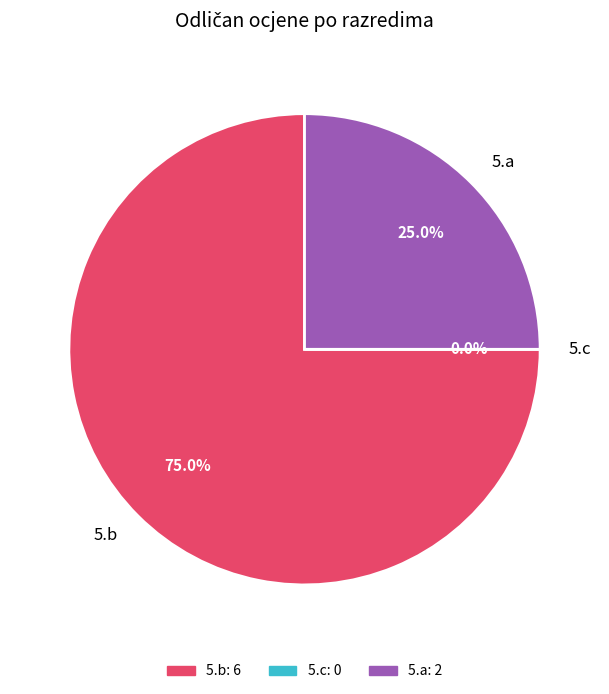

Rank the categories by value from lowest to highest.

5.c, 5.a, 5.b